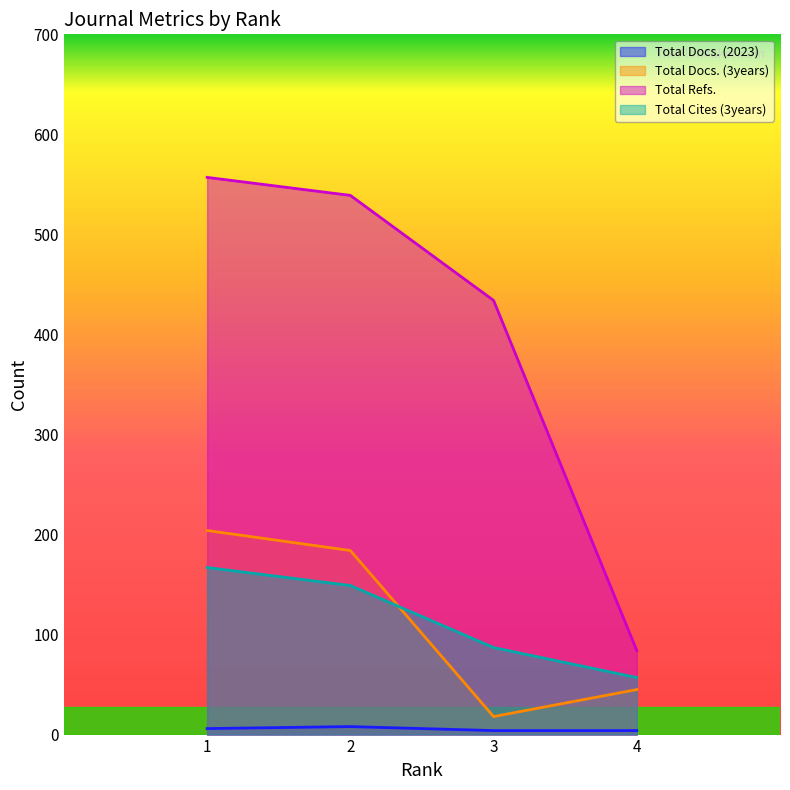

Which has a higher value, 2 or 3?

2